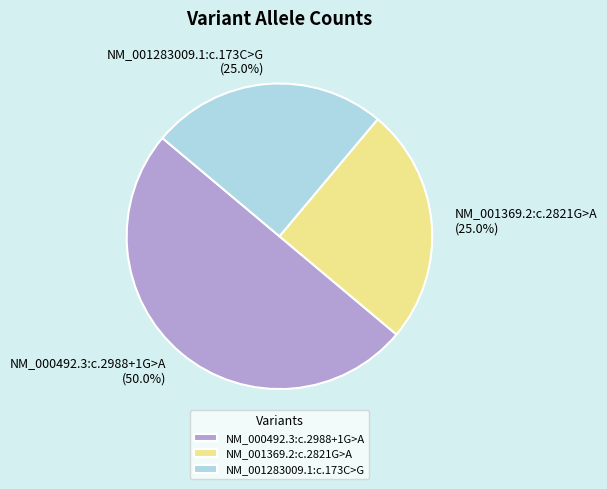

Approximately how many times larger is the value at NM_001283009.1:c.173C>G compared to NM_001369.2:c.2821G>A?

1.0